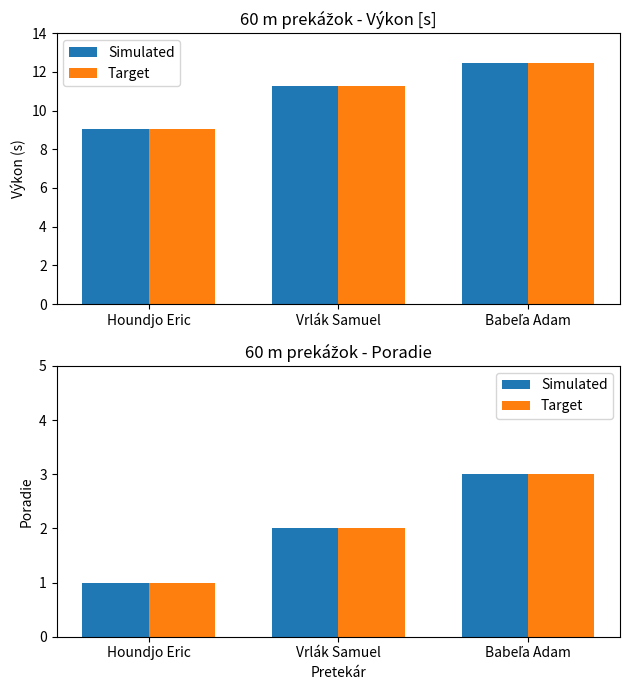

What is the label of the 3rd bar from the left?

Babeľa Adam